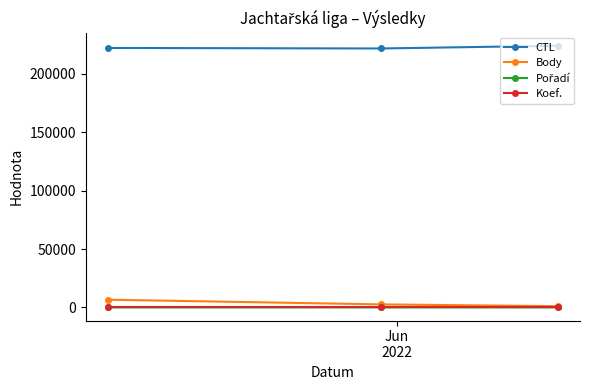

Which series has the largest total across all categories?

CTL